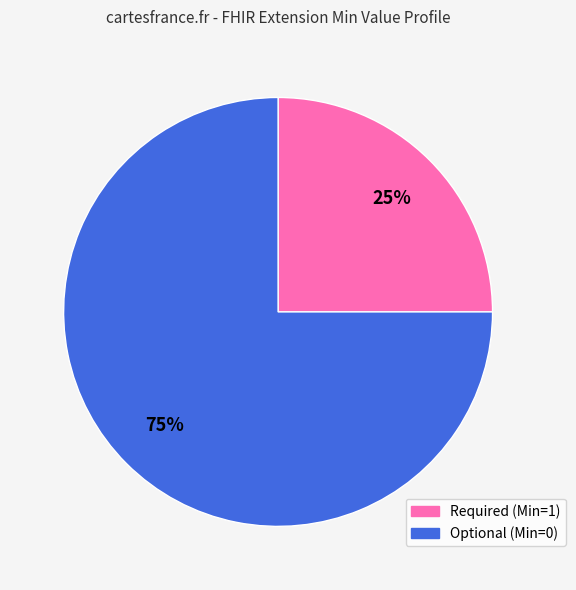

Is there any slice that represents more than half of the pie?

Yes